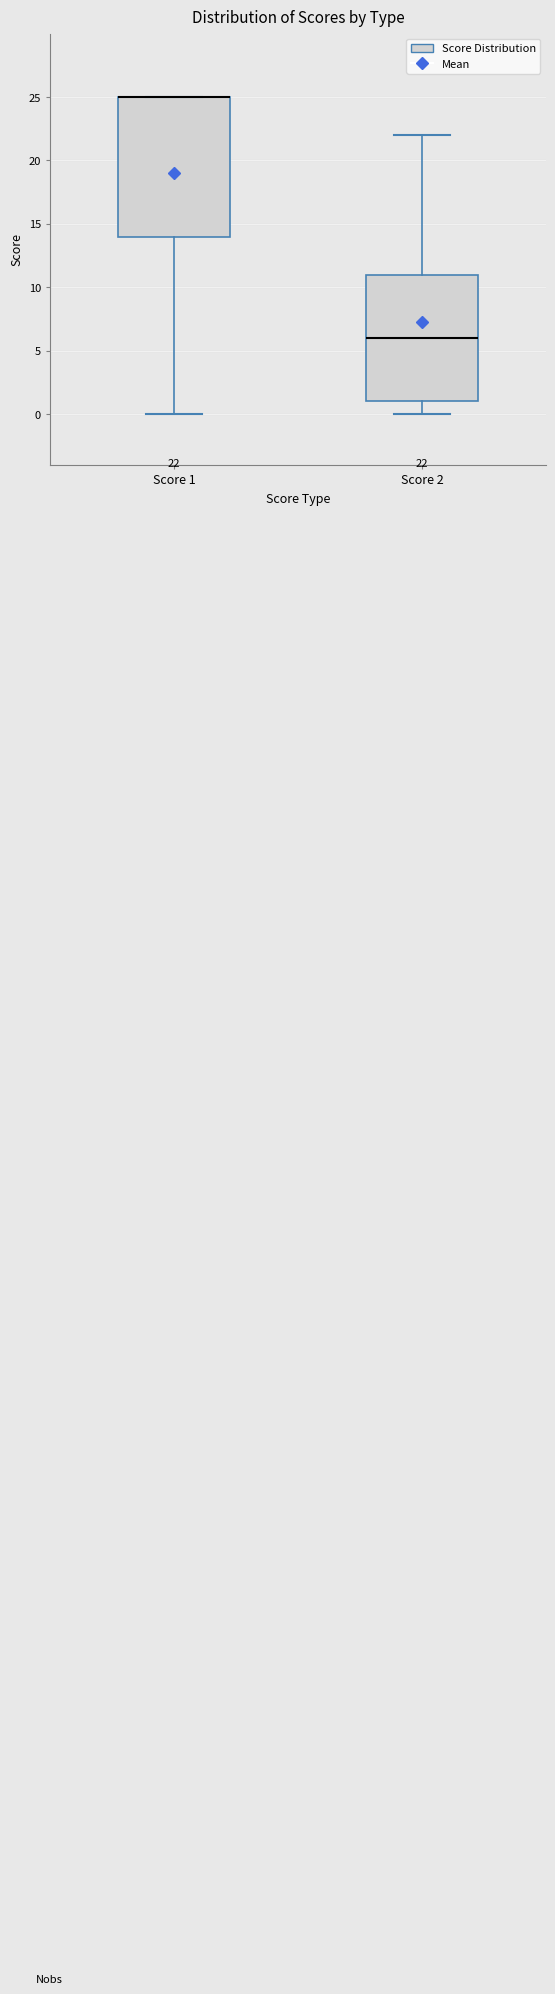

Comparing the boxes themselves (not the whiskers), which one is the tallest?

Score 1